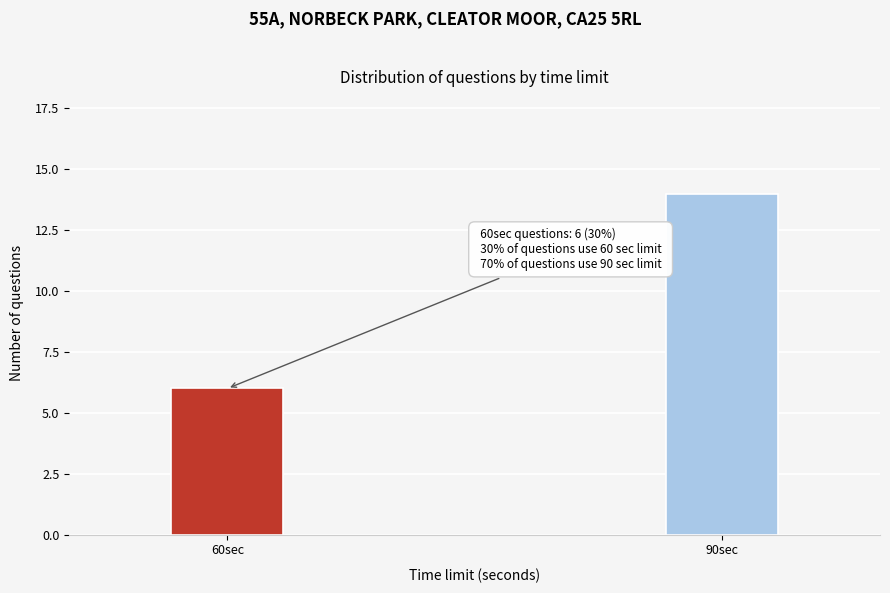

Reading left to right, transcribe all the data shown in this chart.

60sec=6	90sec=14